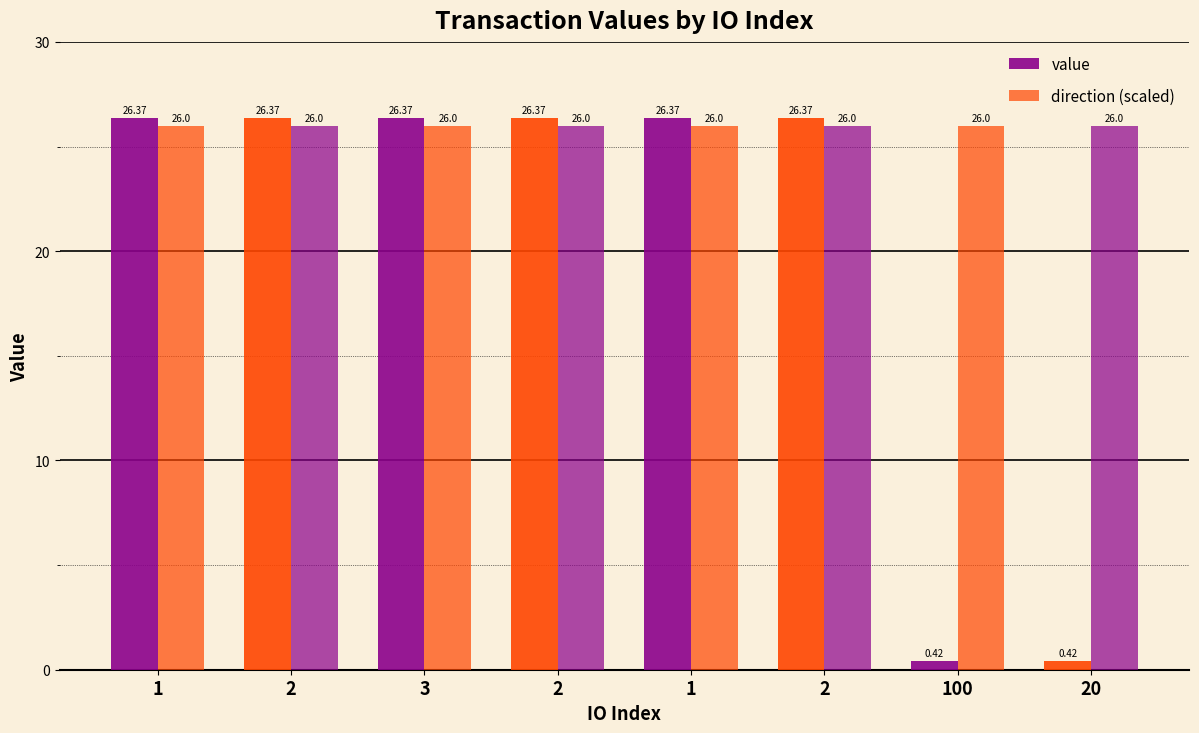

Reading left to right, what are all the values shown in this chart?

value: 26.4	26.4	26.4	26.4	26.4	26.4	0.4	0.4
direction (scaled): 26.0	26.0	26.0	26.0	26.0	26.0	26.0	26.0